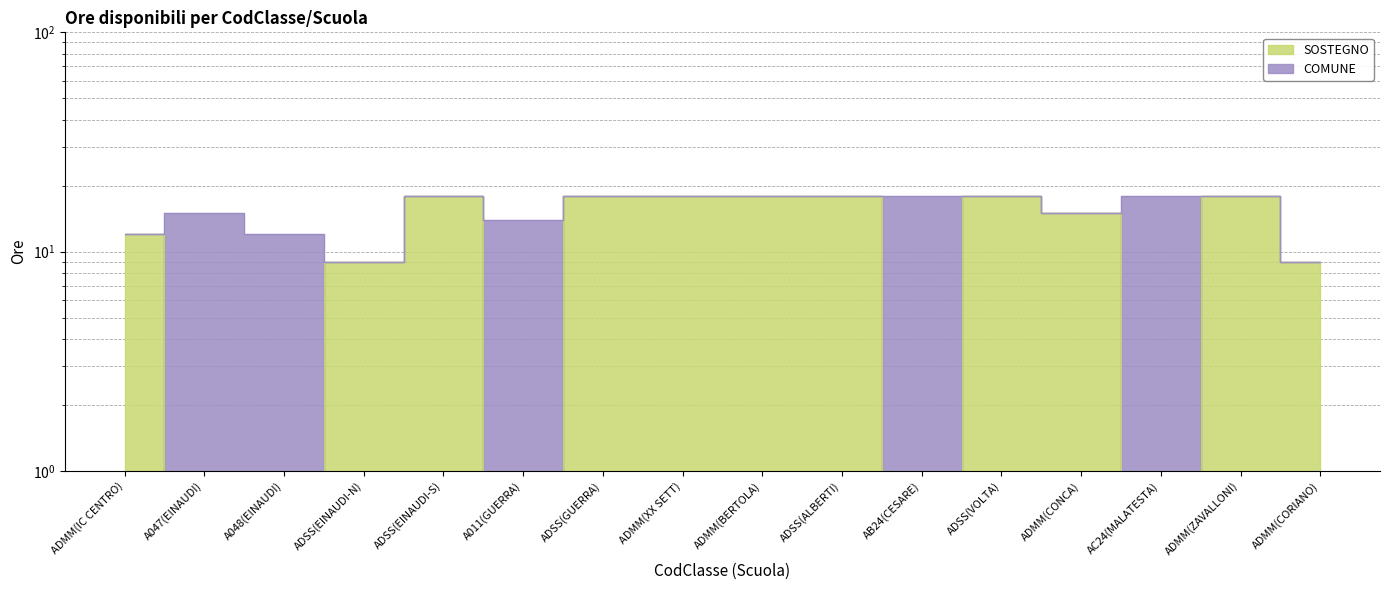

Reading left to right, list all the values displayed in this chart.

12	0	0	9	18	0	18	18	18	18	0	18	15	0	18	9